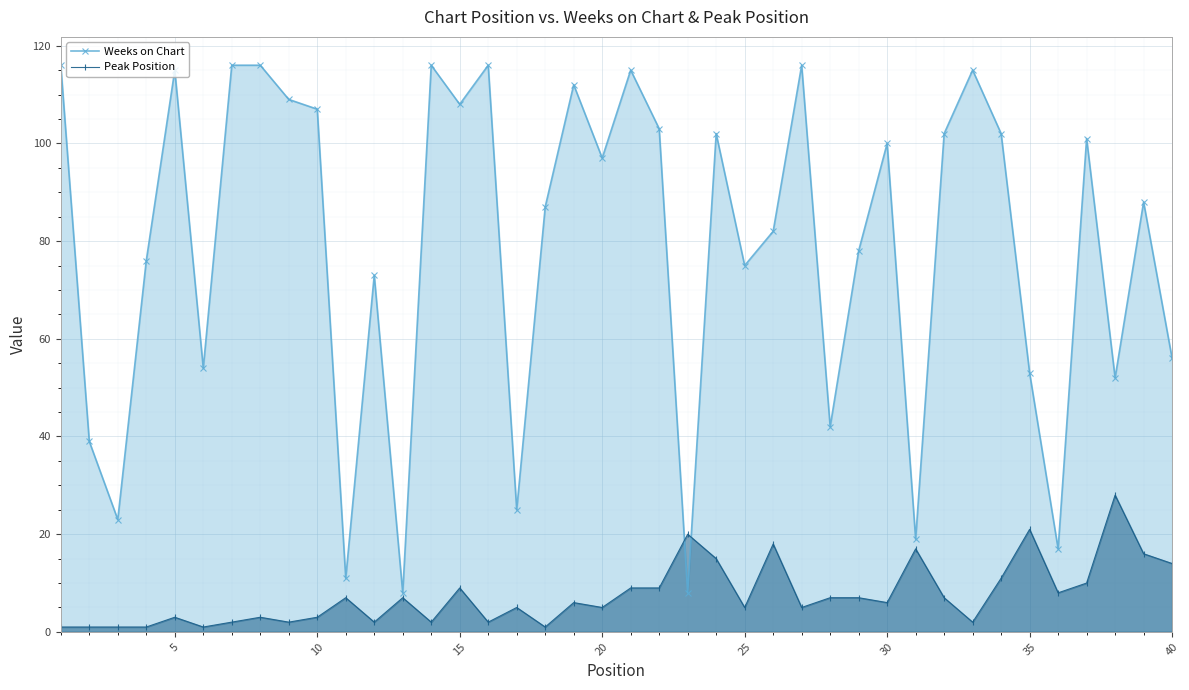

How many interior local valleys does the Weeks on Chart series have?

13